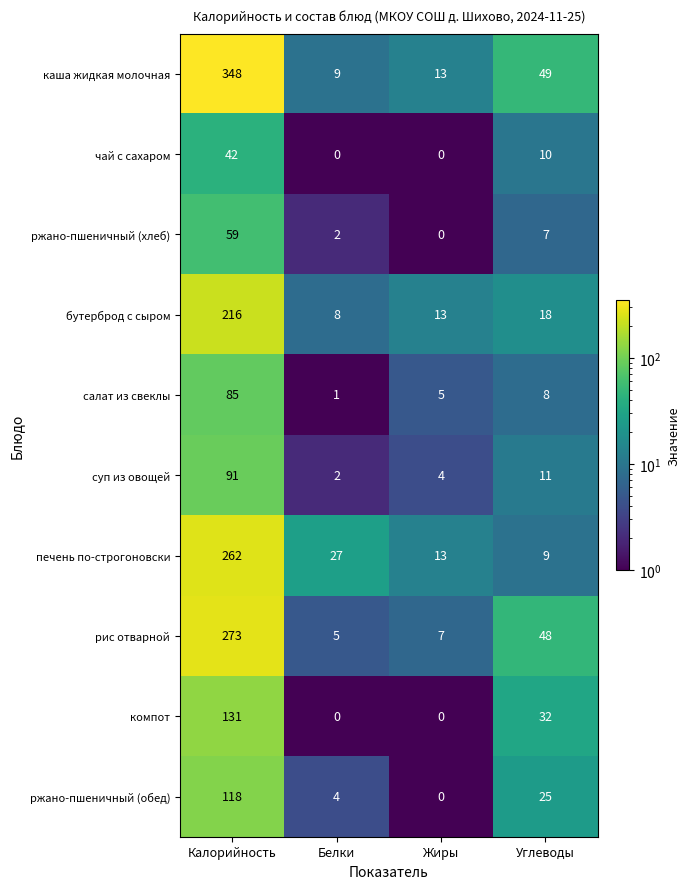

Is it true that печень по-строгоновски equals 262 at Калорийность?

True